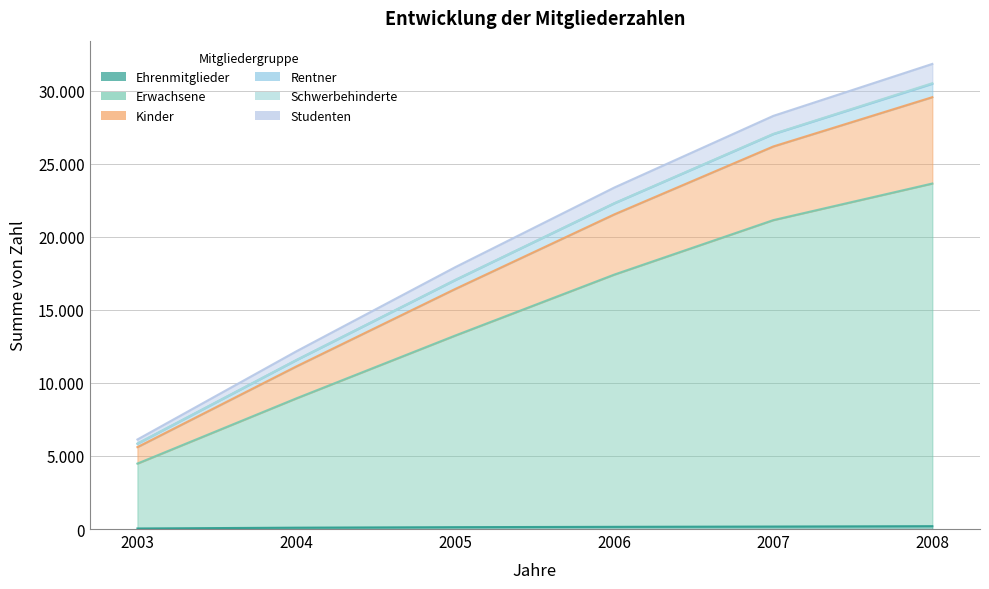

How many data points does each series have?

6